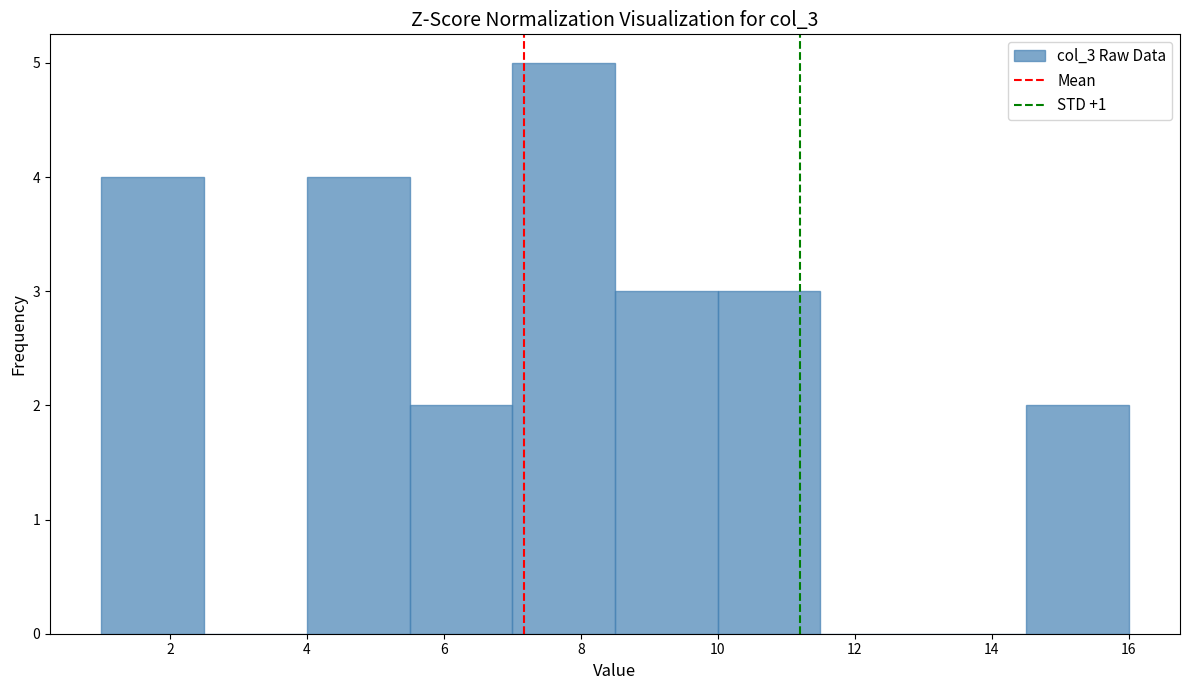

Over which range of the x-axis is the bar tallest?

7.0 to 8.5